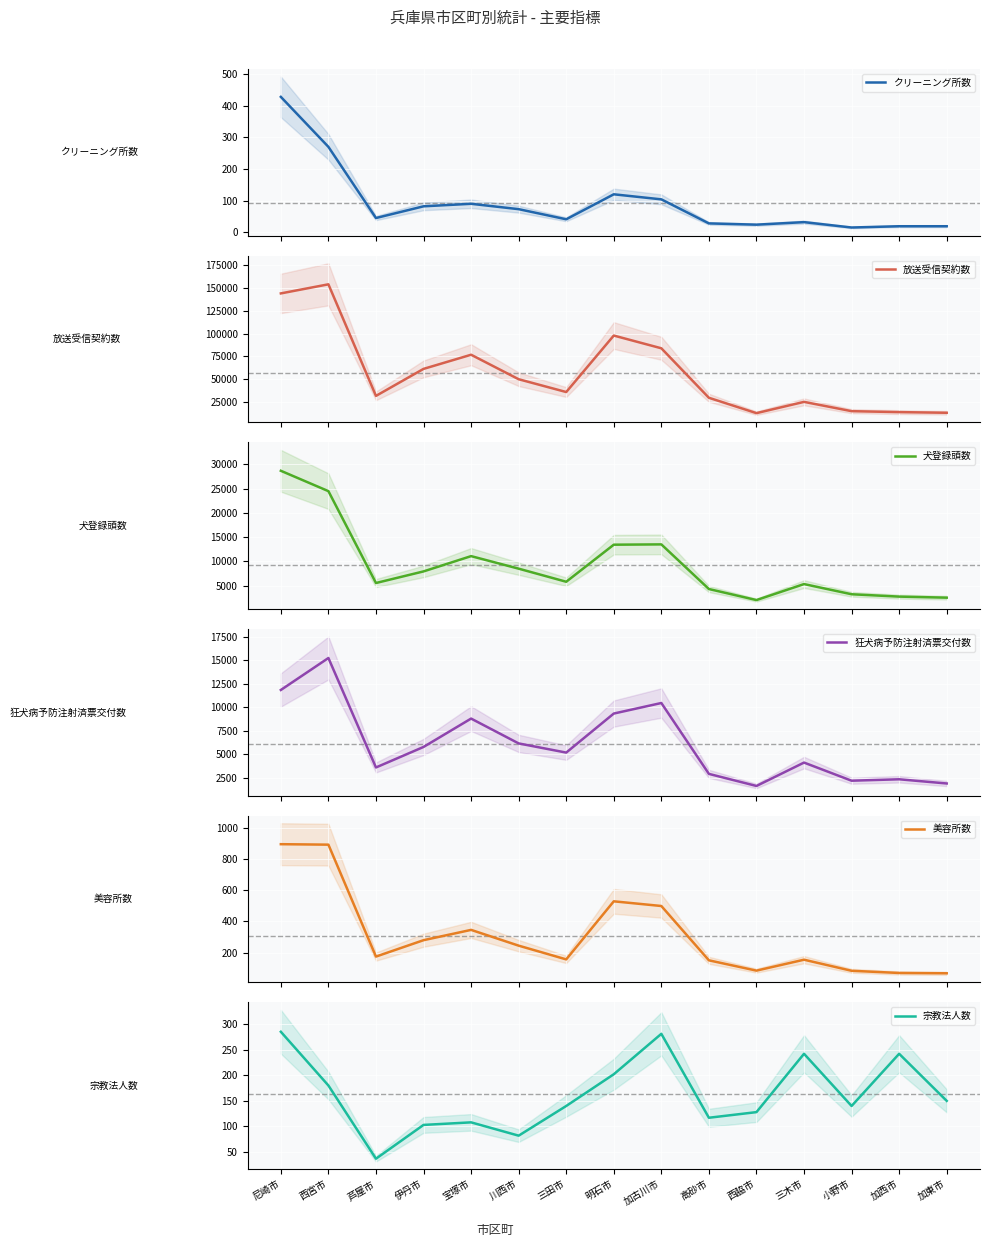

What value does the 狂犬病予防注射済票交付数 series have at 加西市, to the nearest 50?

2300